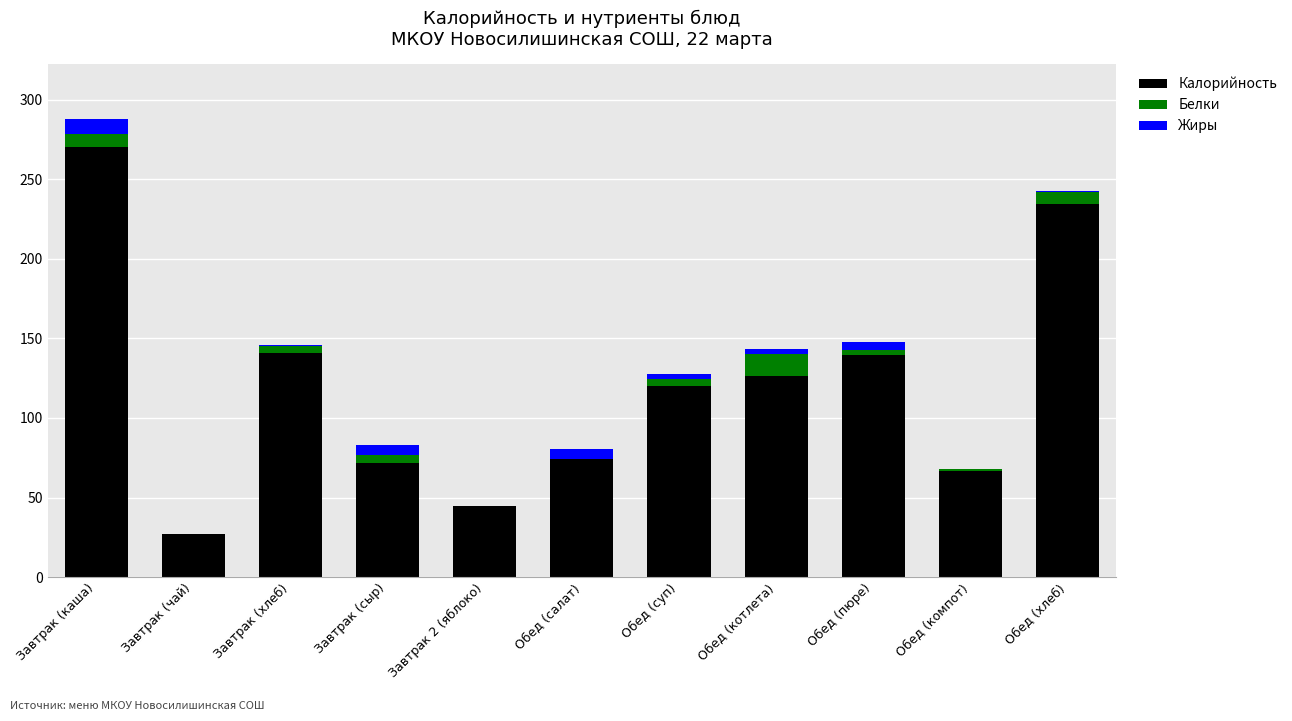

What is the maximum value for Калорийность?

270.3